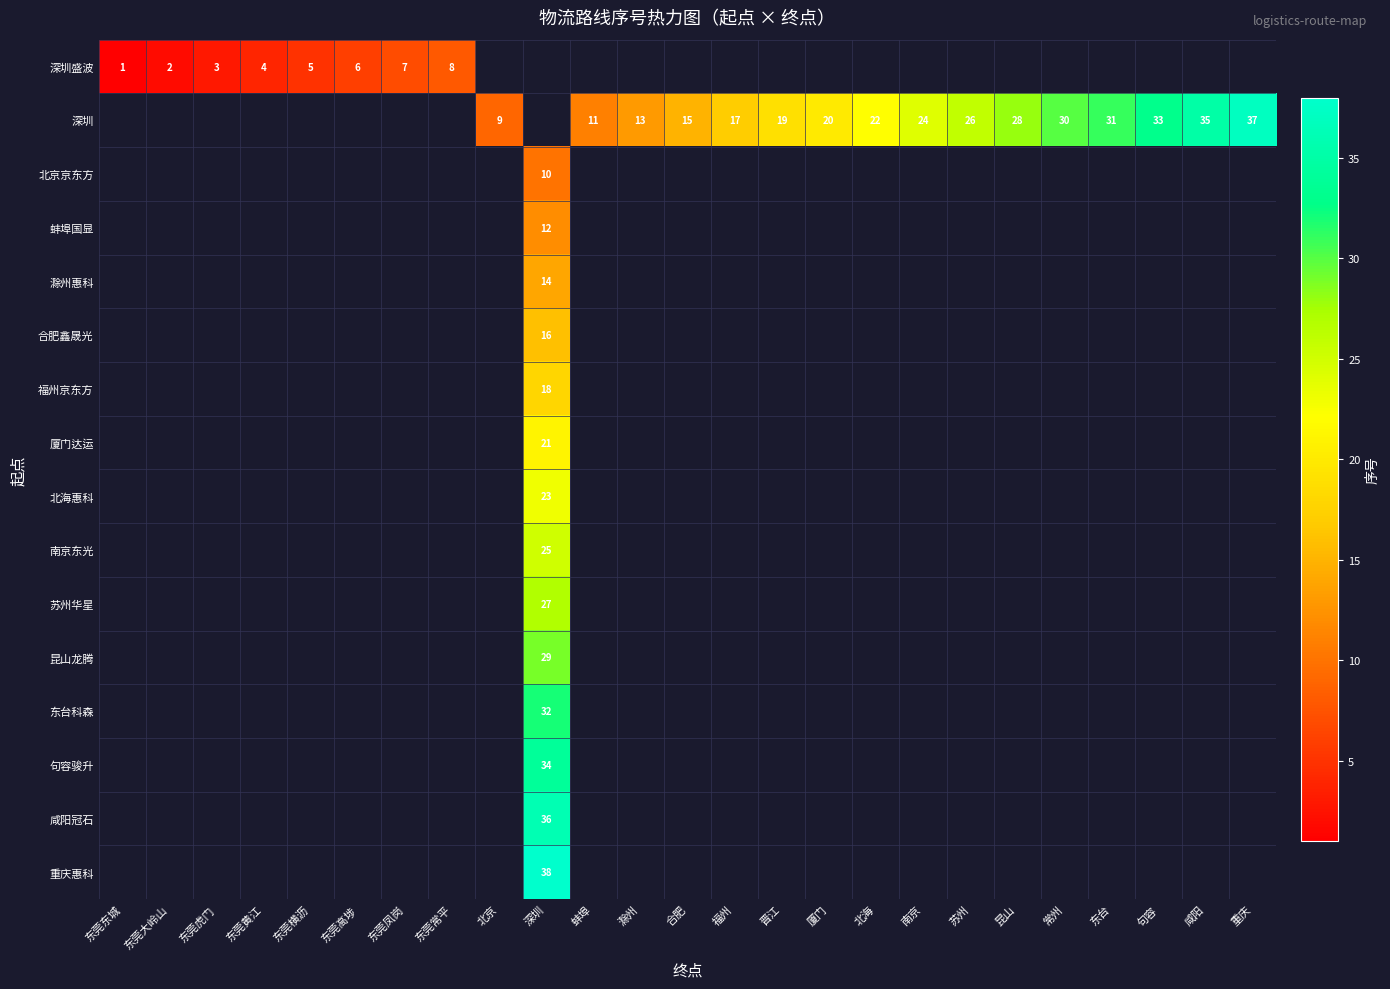

True or false: 东台科森 has a value of 32 at 深圳.

True